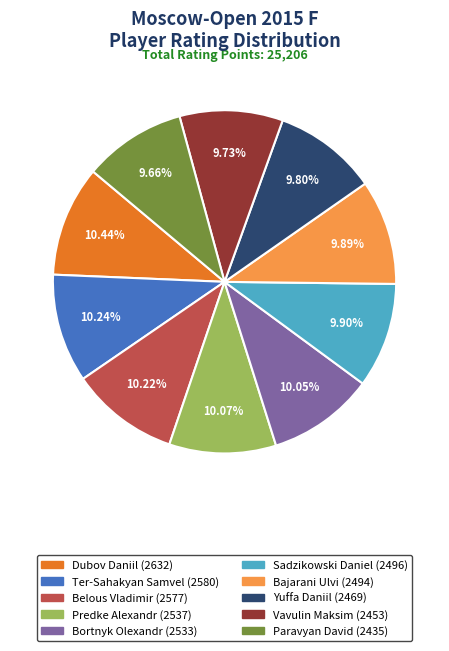

Count the number of slices in the pie.

10